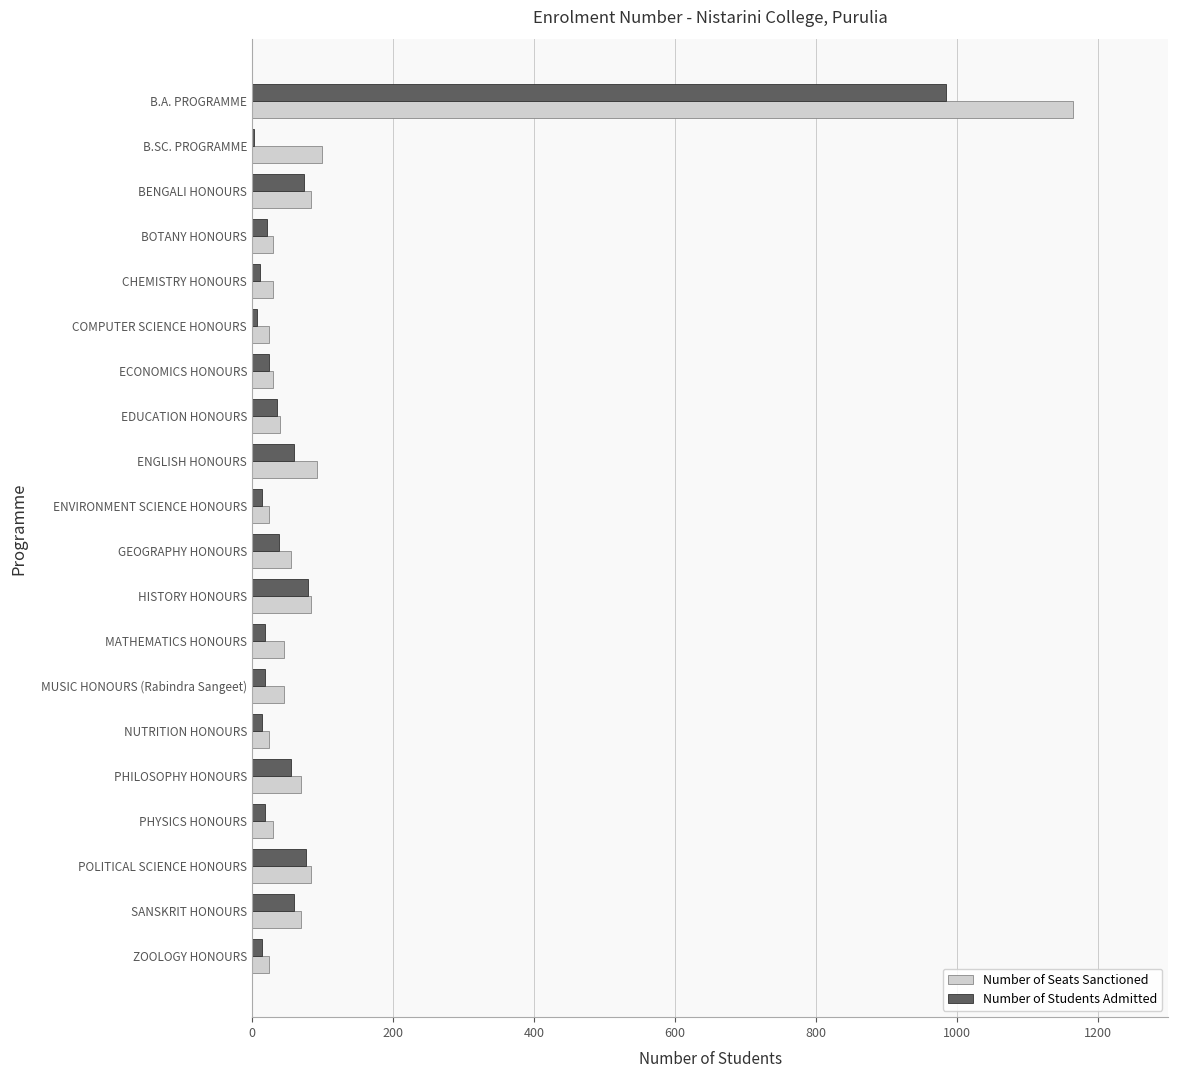

What is the sum of all Number of Students Admitted values?

1634